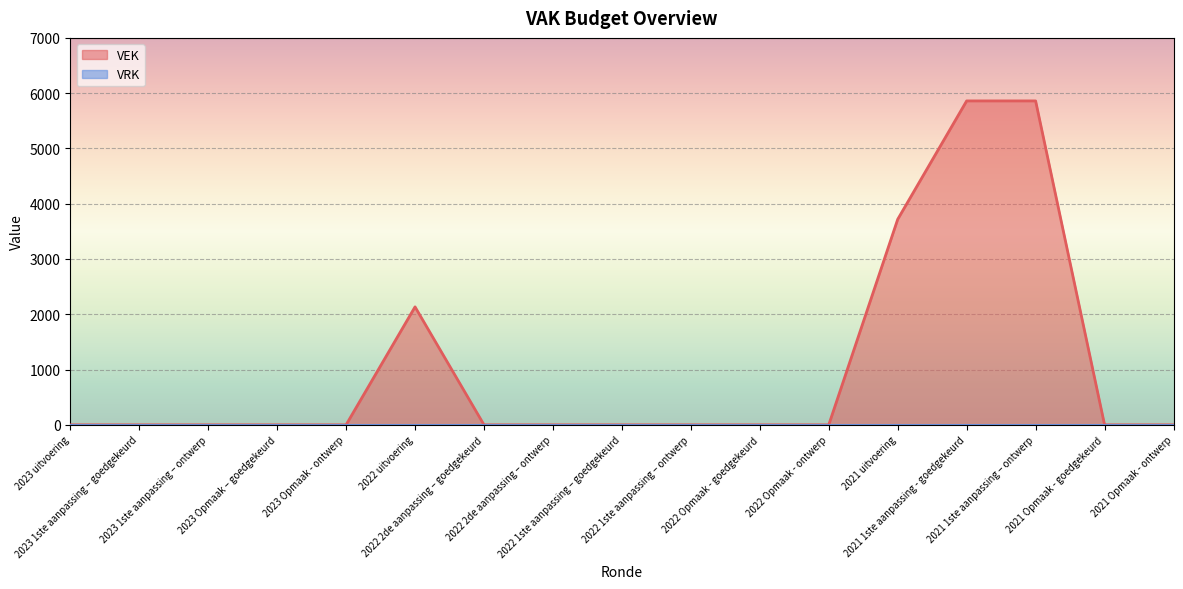

At which category is the sum across all series the highest?

2021 1ste aanpassing - goedgekeurd